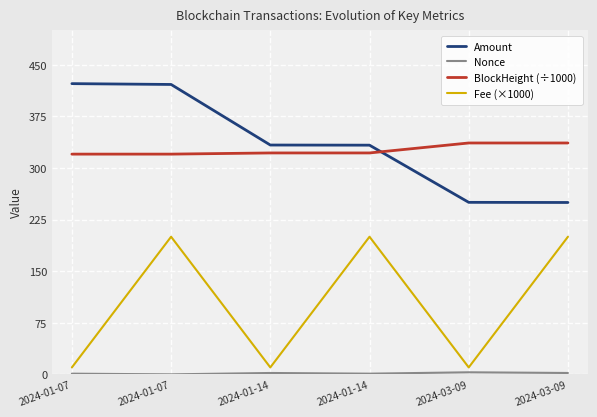

Which category has the highest value in the Fee (×1000) series?

2024-01-07